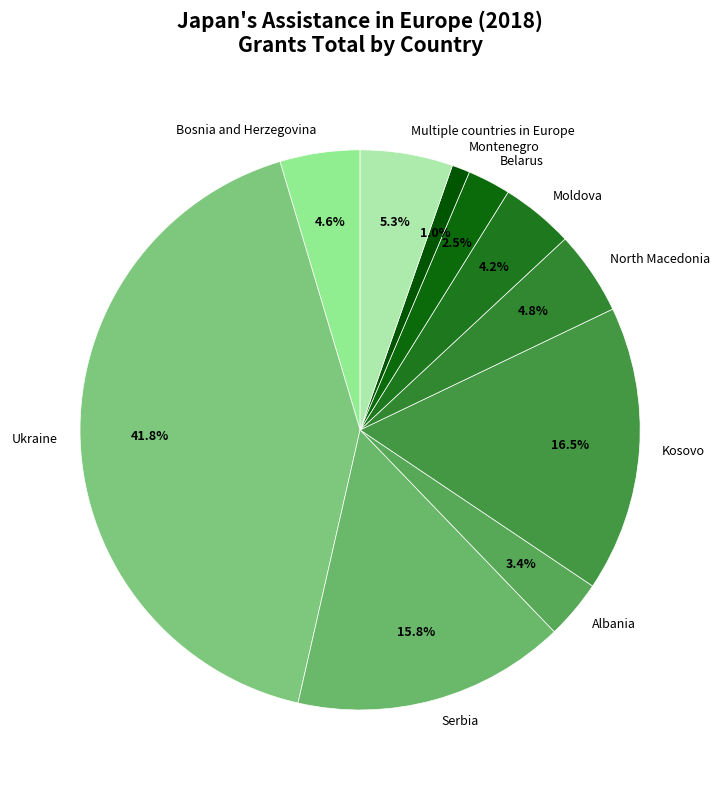

Between Moldova and North Macedonia, which is larger?

North Macedonia